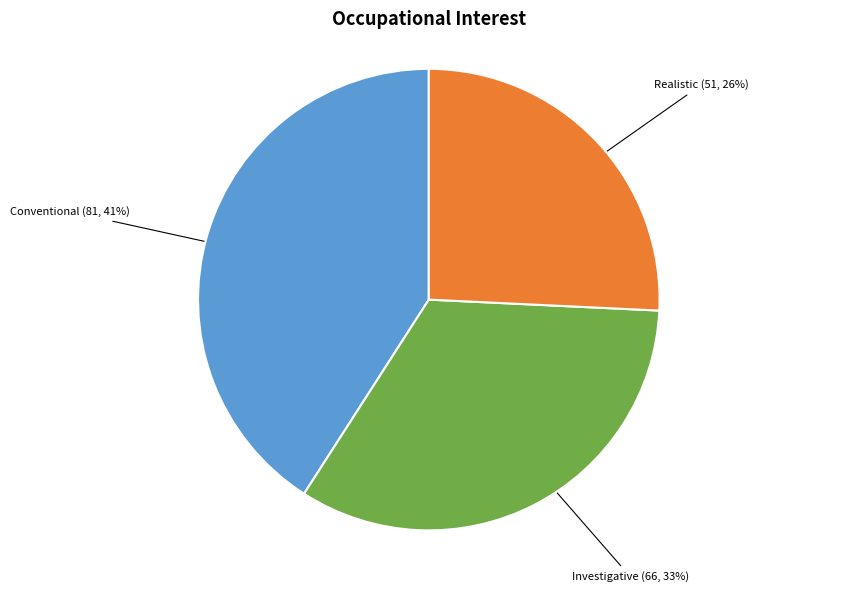

To the nearest percent, what is the difference between the largest and smallest slice percentages?

15%